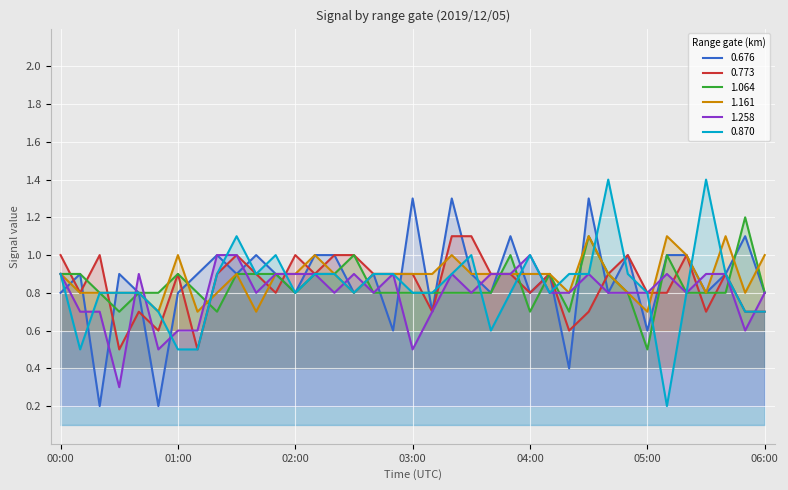

What is the difference between the second highest and minimum values in the 0.676 series?

1.1